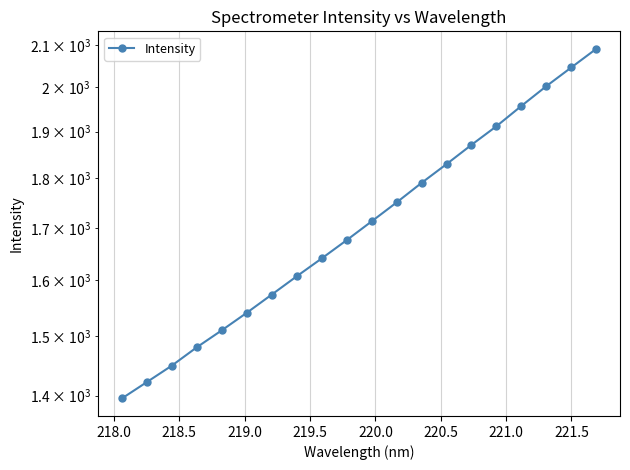

What is the difference between the maximum and minimum values?

695.3